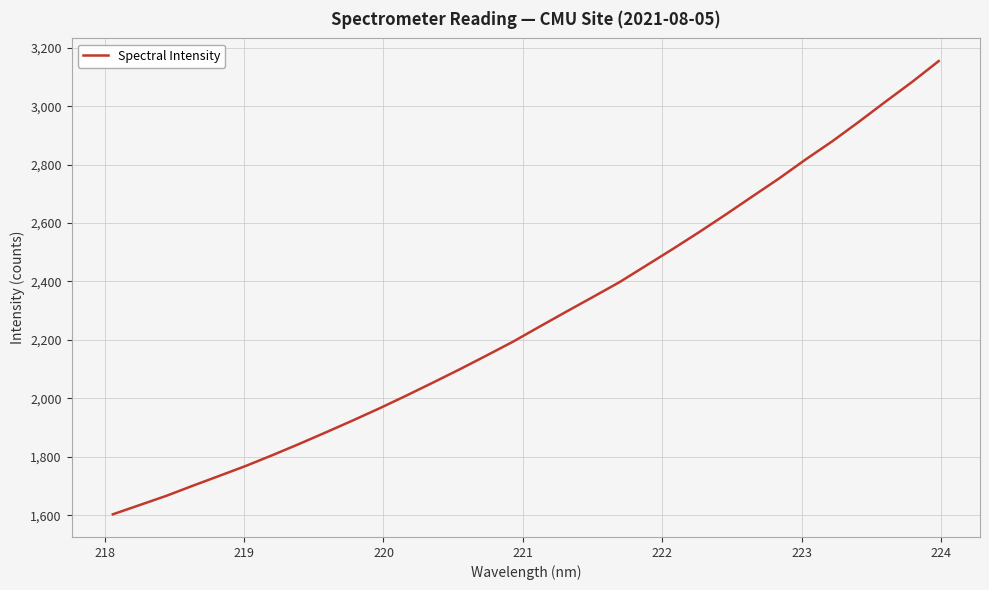

What is the average value?

2275.7